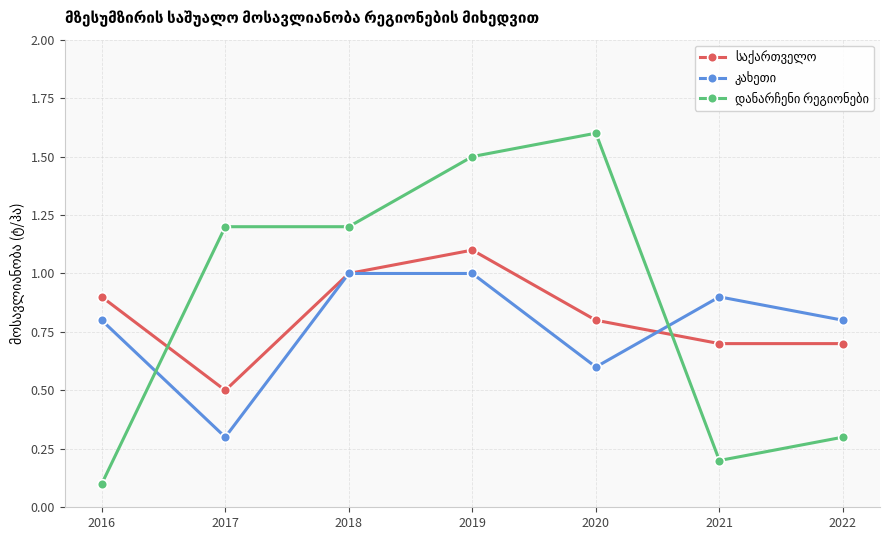

Which label corresponds to the largest value in the chart?

2020